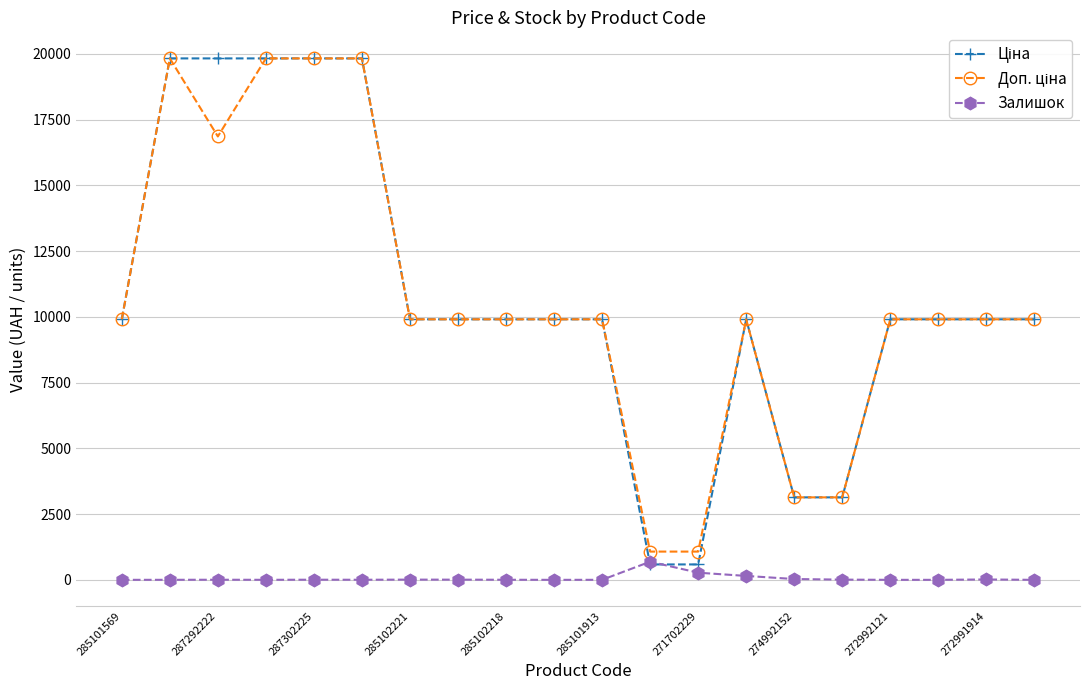

What is the highest value of the Залишок series?

690.0